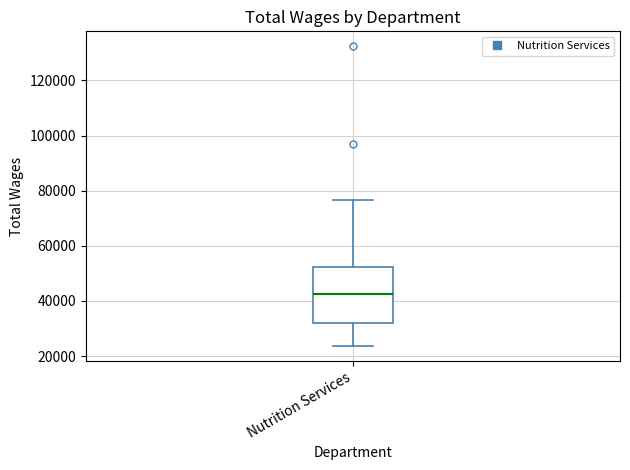

Transcribe this box plot: give where the median line is, the range the box spans, and where the two whiskers end, as read against the y-axis. The values are not printed on the chart, so give them approximately, as read against the axis.

median 42000, box 32000 to 52000, whiskers 24000 to 76000